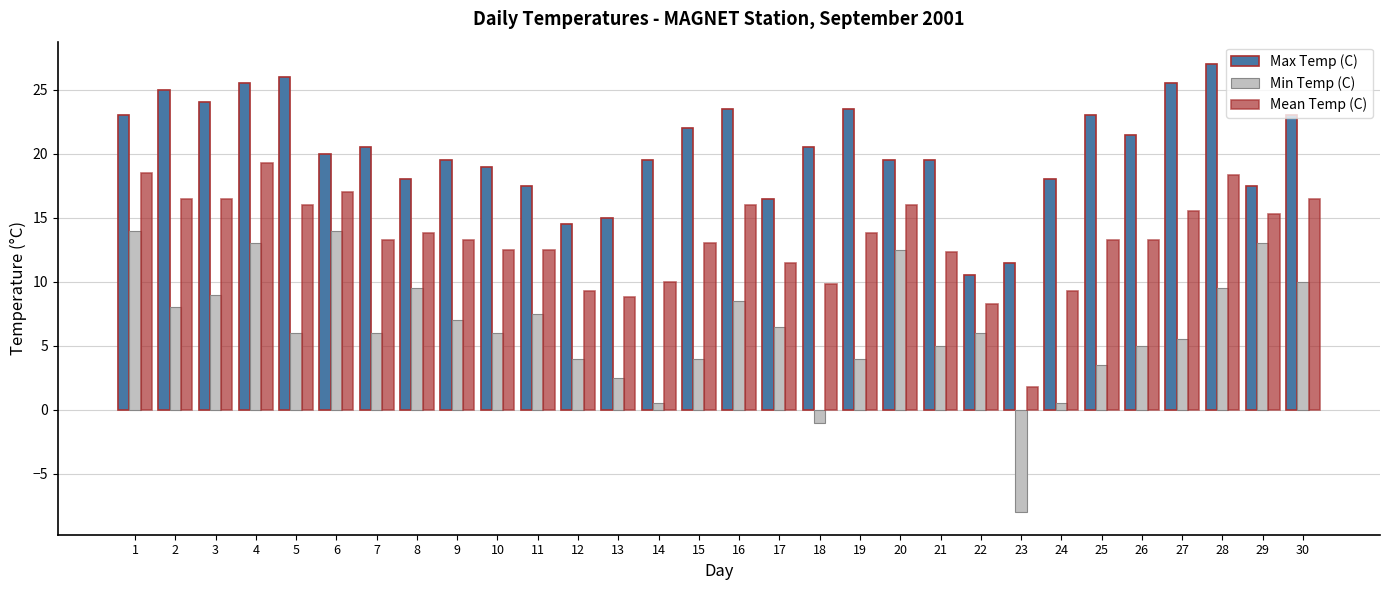

True or false: Max Temp (C) has a value of 6.7 at 24.

False